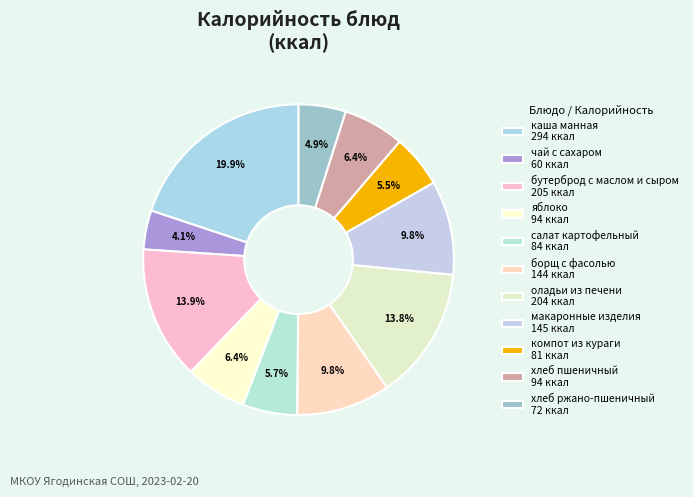

Is каша манная the majority of the pie?

No